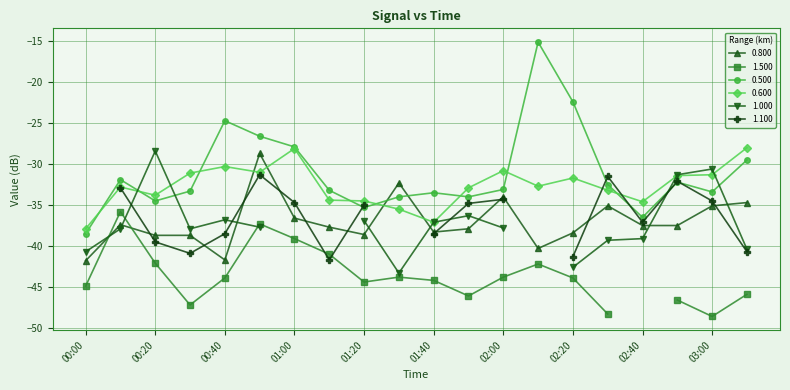

True or false: 0.800 and 0.600 cross at least once.

True